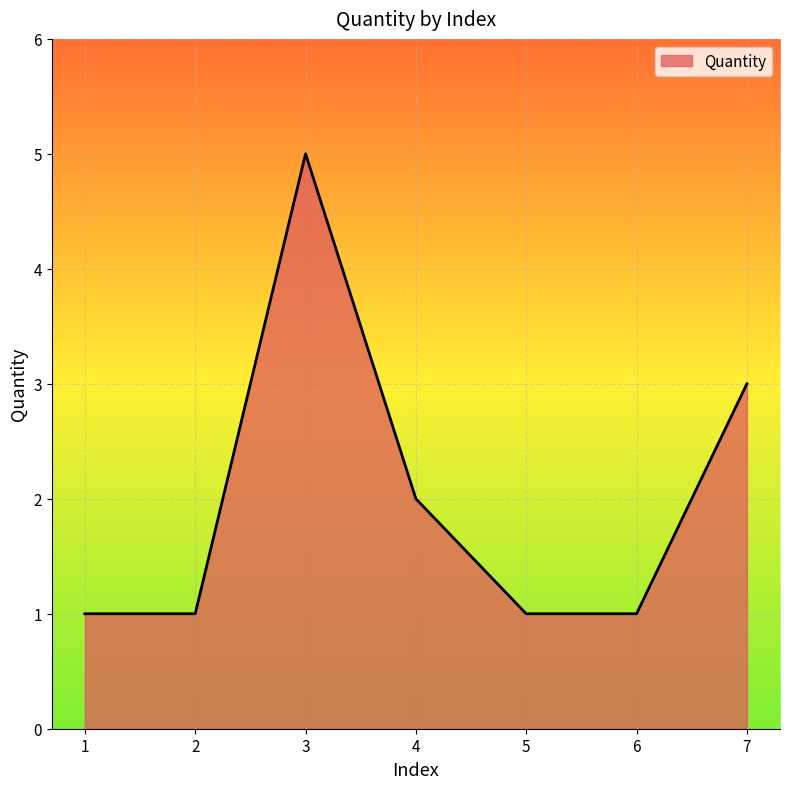

What is the change in value from 3 to 4?

-3